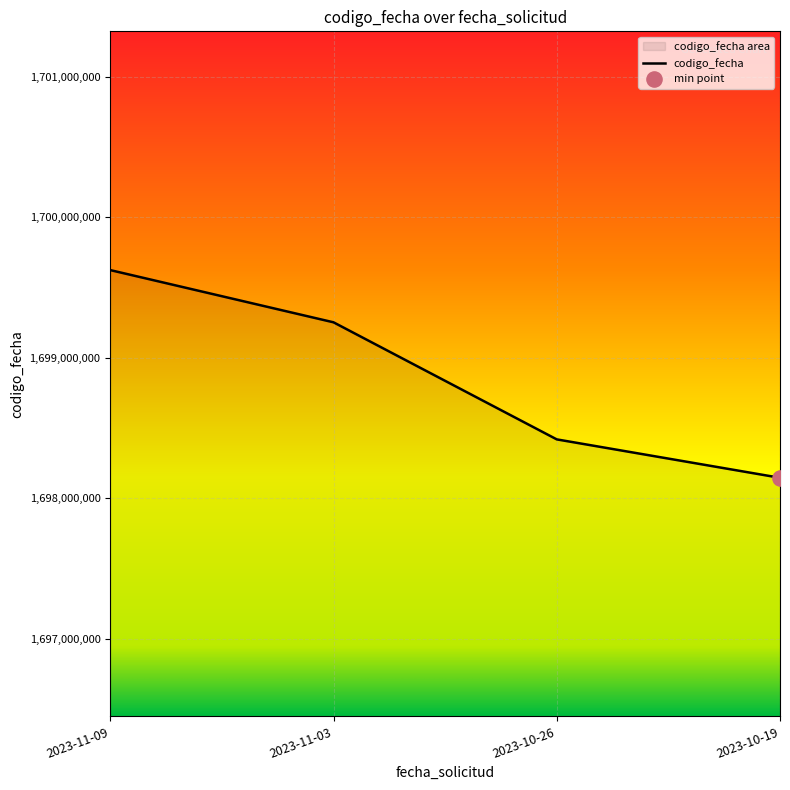

Between 2023-10-26 and 2023-10-19, which is larger?

2023-10-26